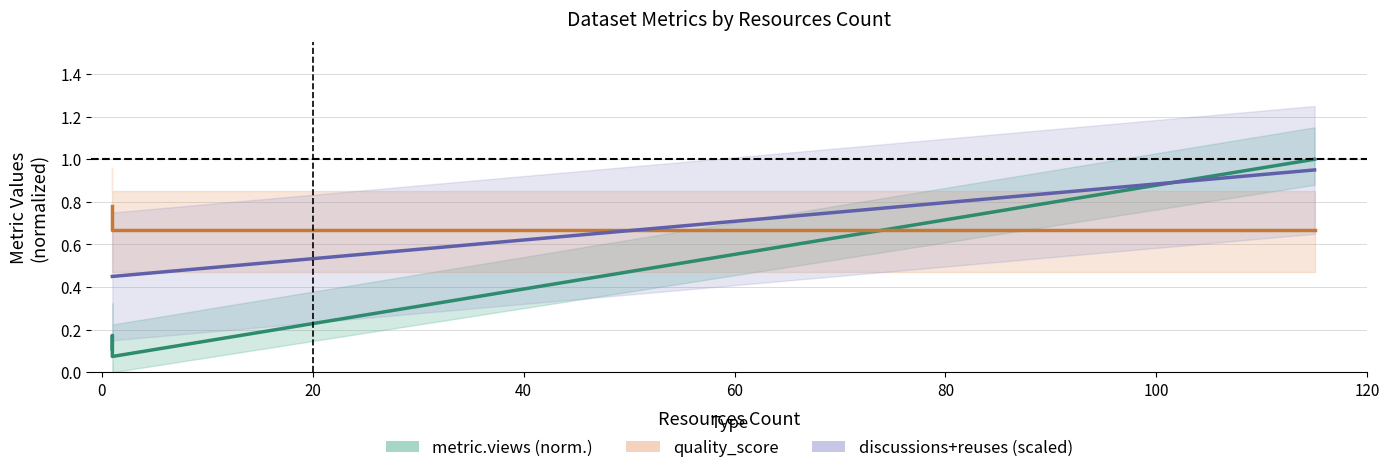

Is the value of discussions+reuses (scaled) at 0 greater than the value of quality_score at 20?

No